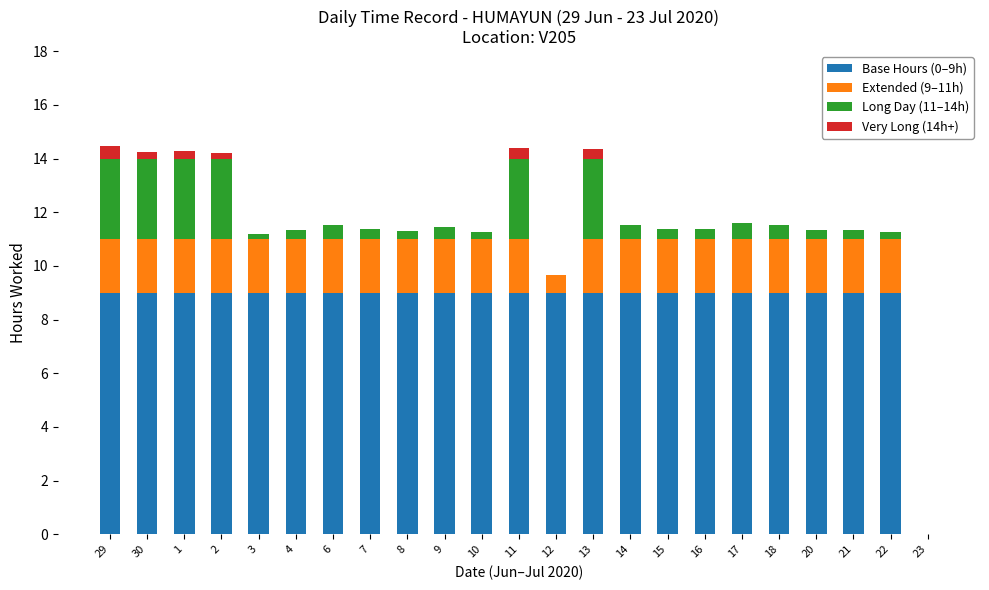

What is the highest value of the Base Hours (0–9h) series?

9.0